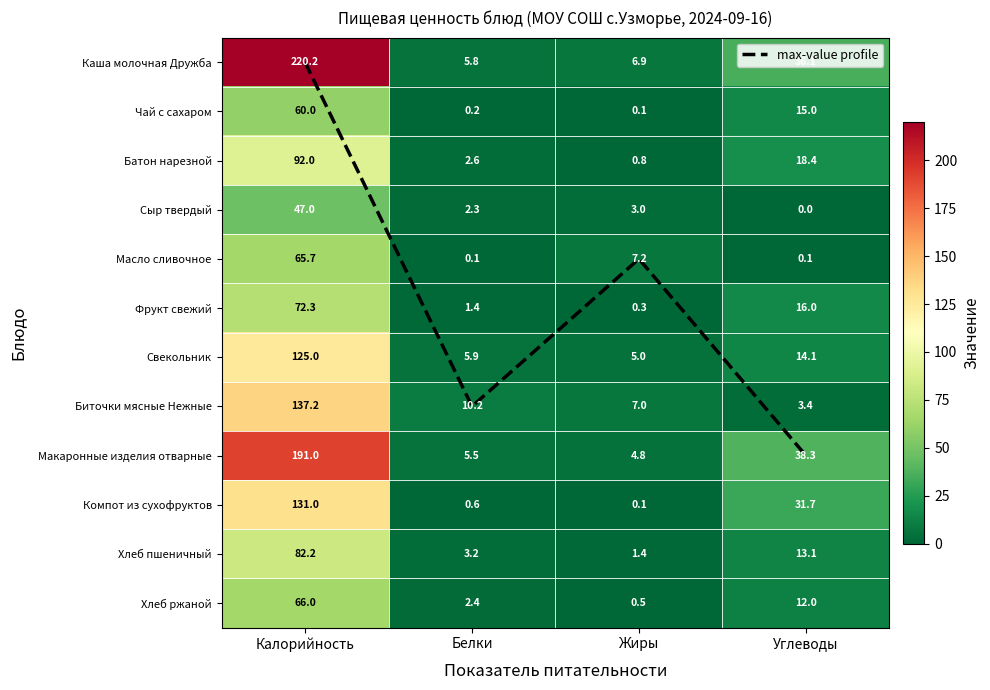

The value of Хлеб пшеничный at Белки is 3.2. True or false?

True